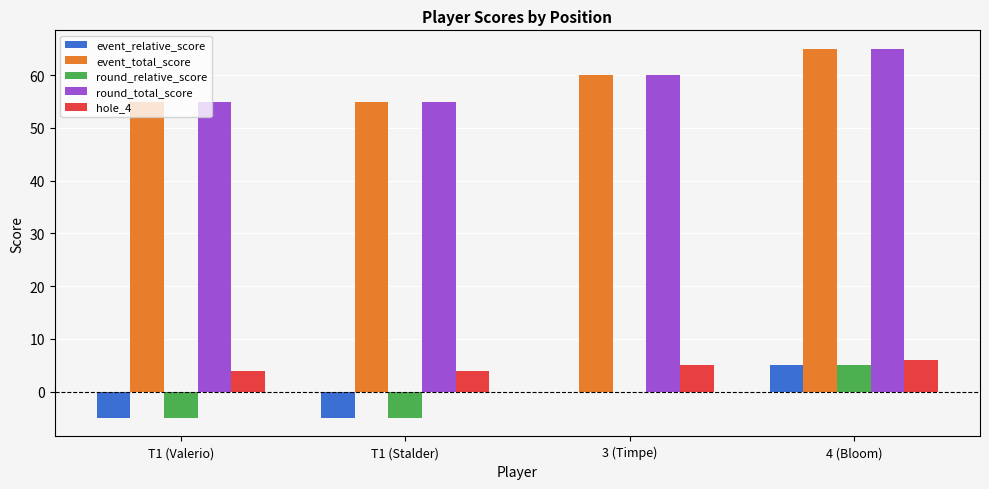

At which category is the sum across all series the highest?

4 (Bloom)